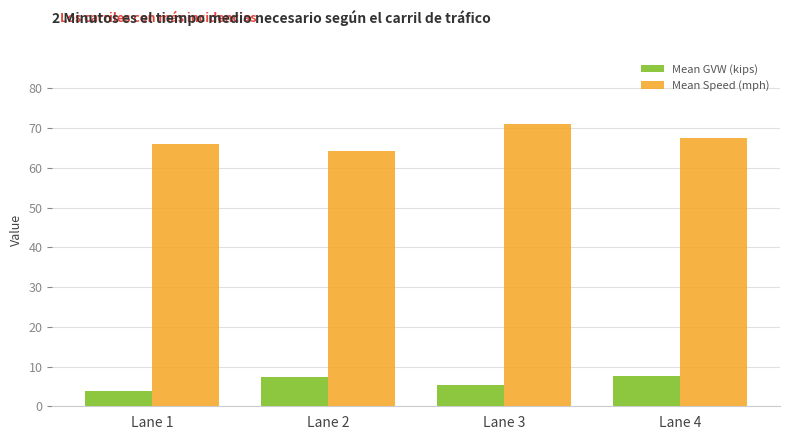

What is the spread (max minus min) of values at Lane 1?

62.1